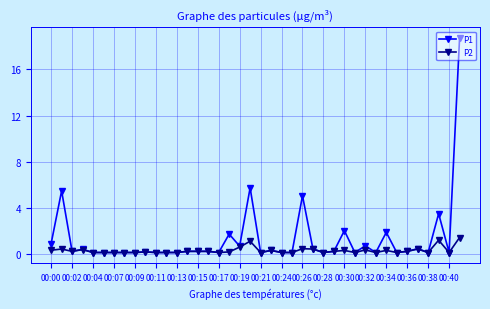

What is the sum of all P2 values?

11.0